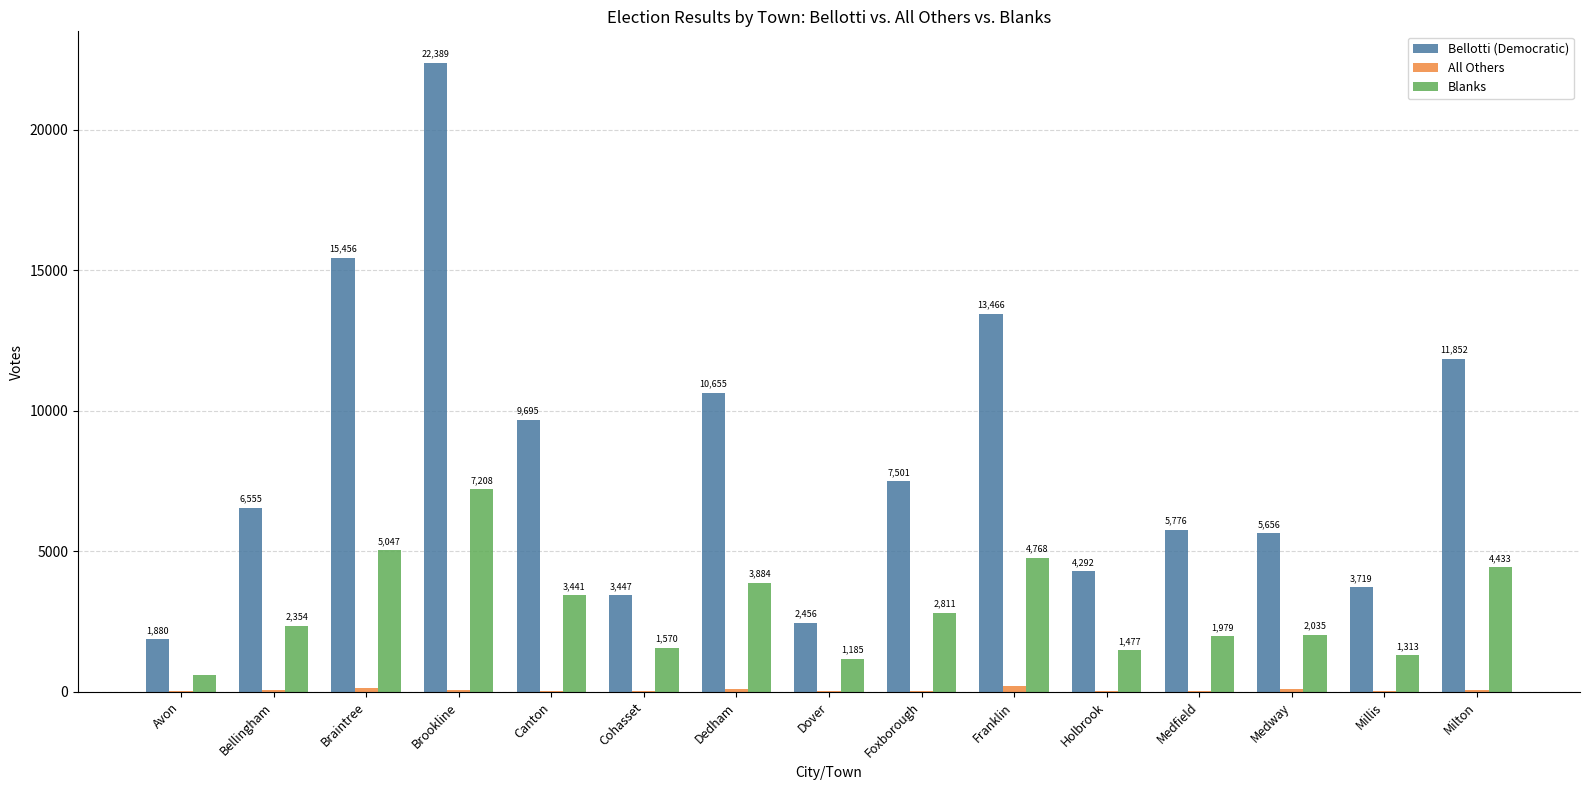

Which series has the largest total across all categories?

Bellotti (Democratic)